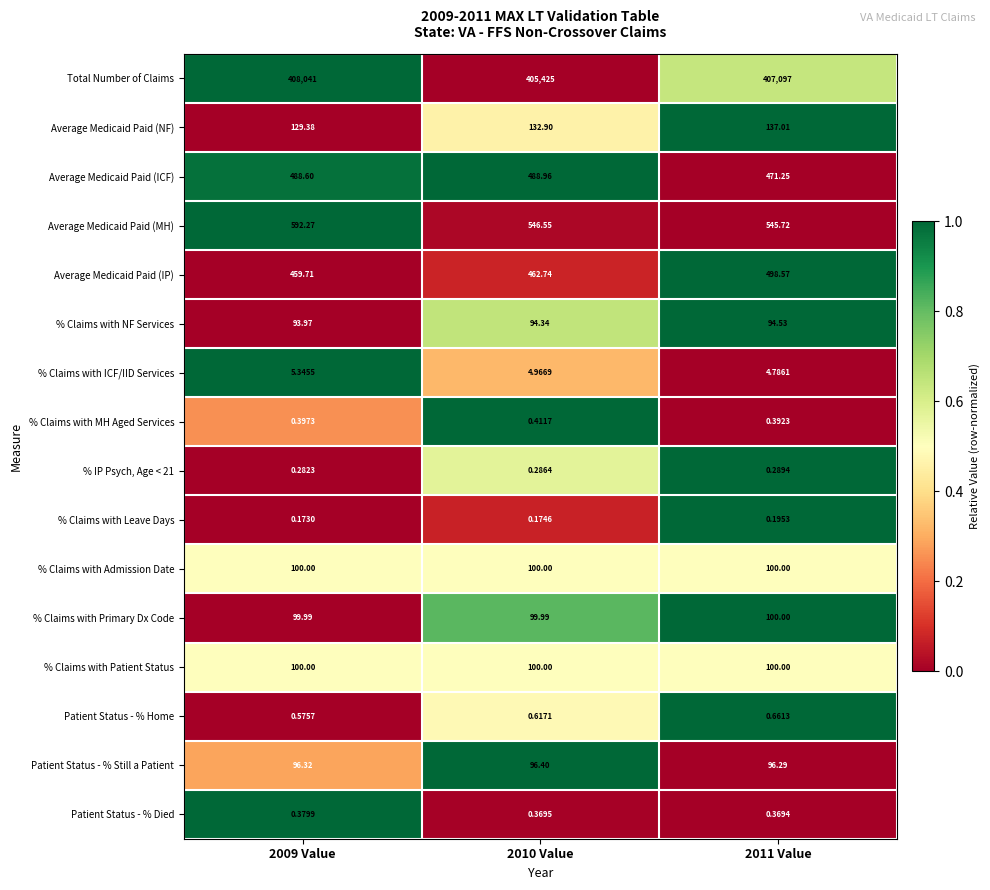

Which series has the largest total across all categories?

Total Number of Claims